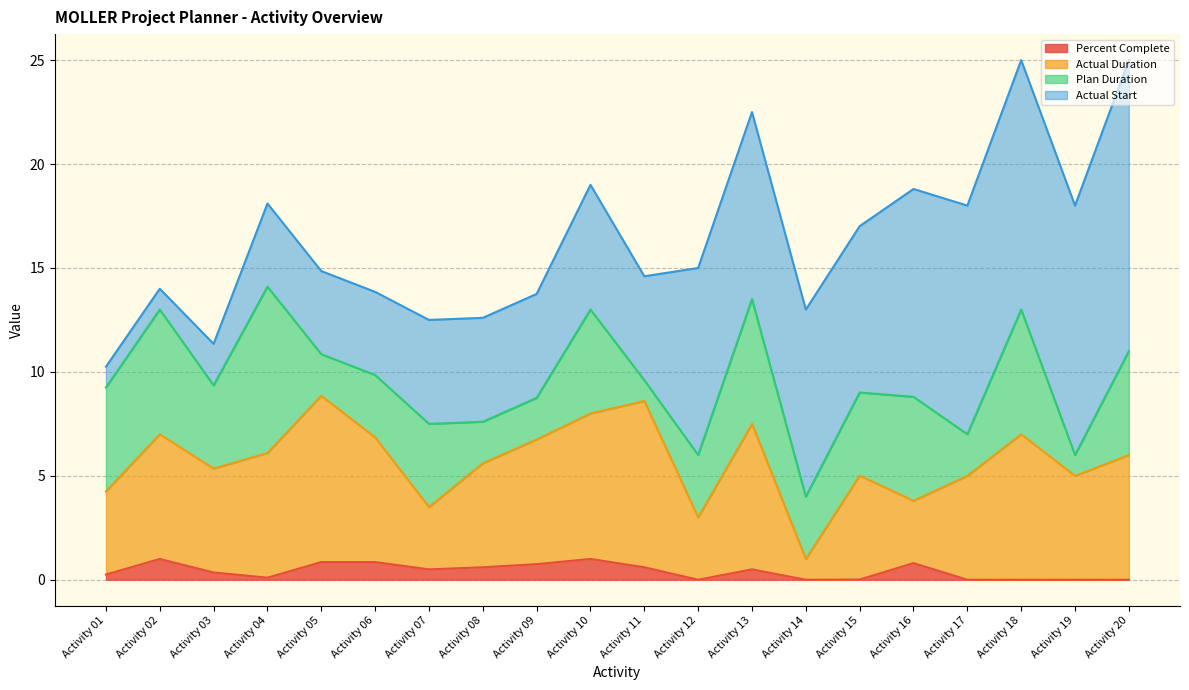

What is the total value across all series at Activity 14?

13.0